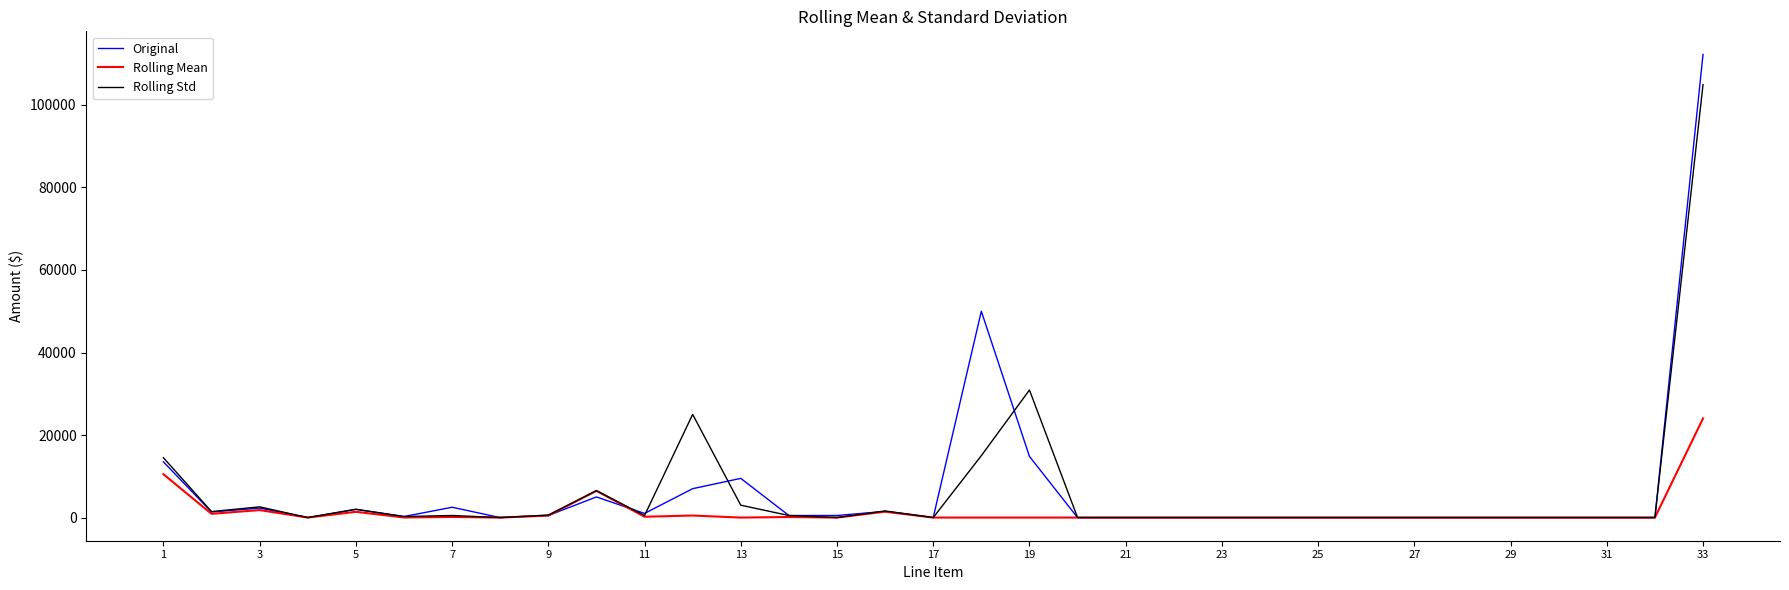

Rank the series by their maximum value, from lowest to highest.

Rolling Mean, Rolling Std, Original